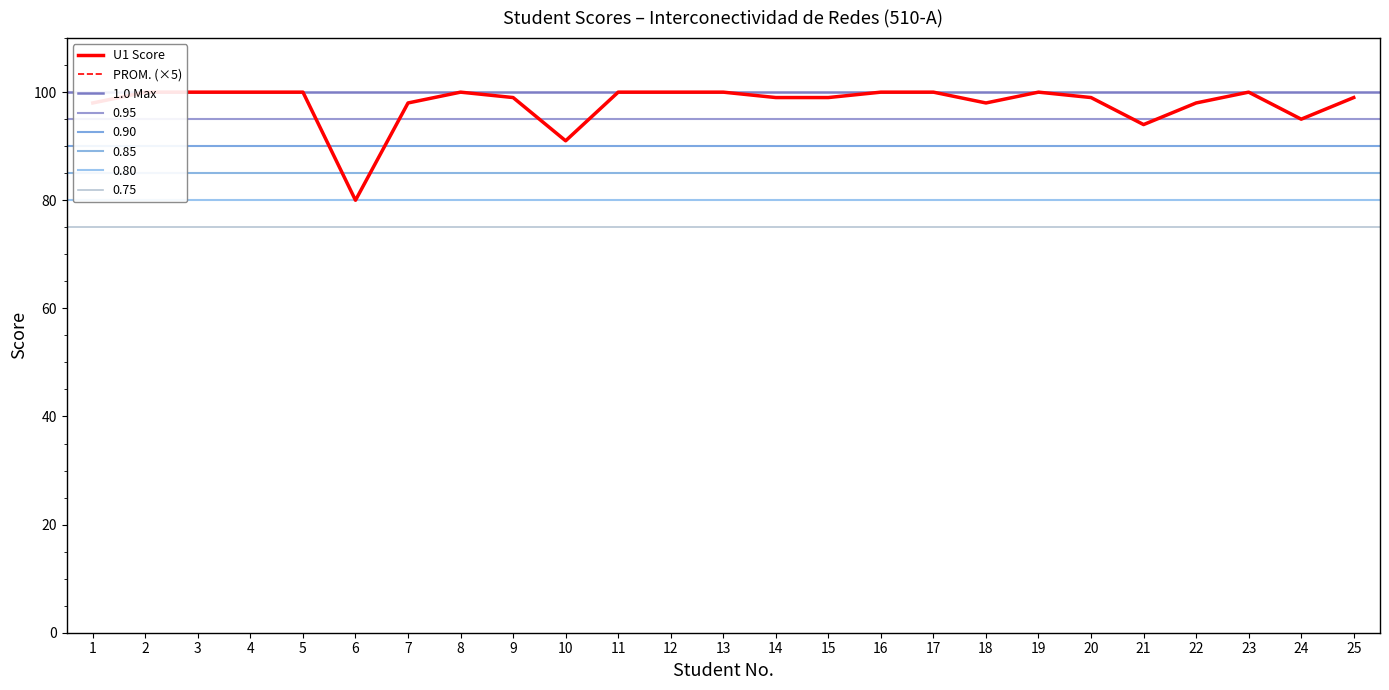

Is the value of PROM. at 10 greater than the value of U1 Score at 11?

No